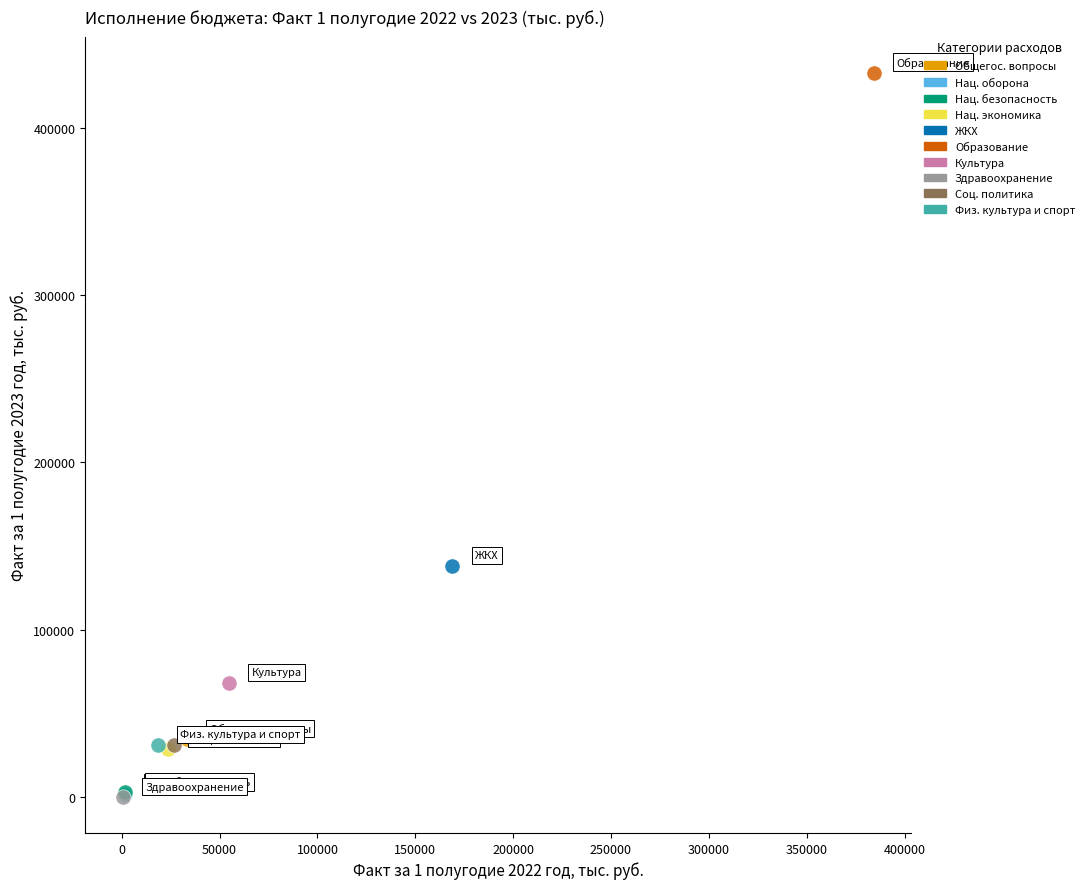

What are all the series names shown in the legend?

Общегос. вопросы, Нац. оборона, Нац. безопасность, Нац. экономика, ЖКХ, Образование, Культура, Здравоохранение, Соц. политика, Физ. культура и спорт